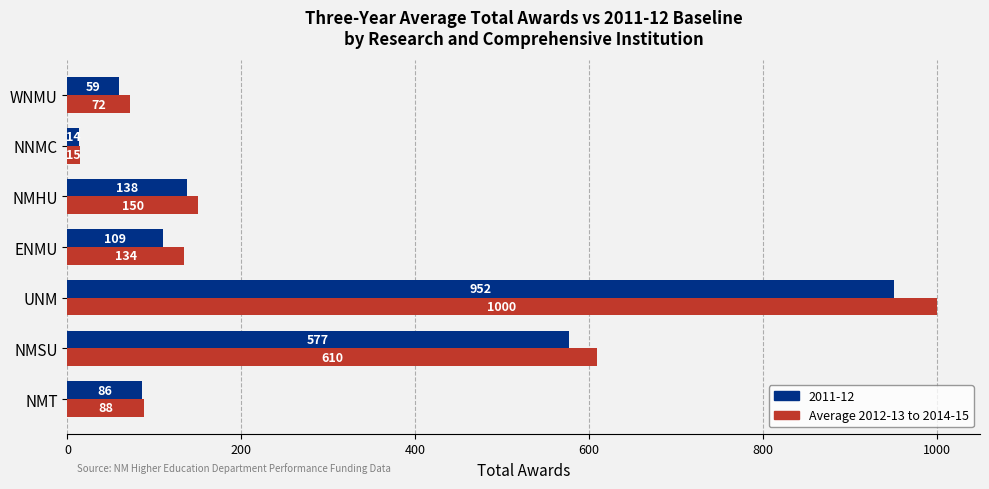

At NMT, list the series in order from largest to smallest.

Average 2012-13 to 2014-15, 2011-12